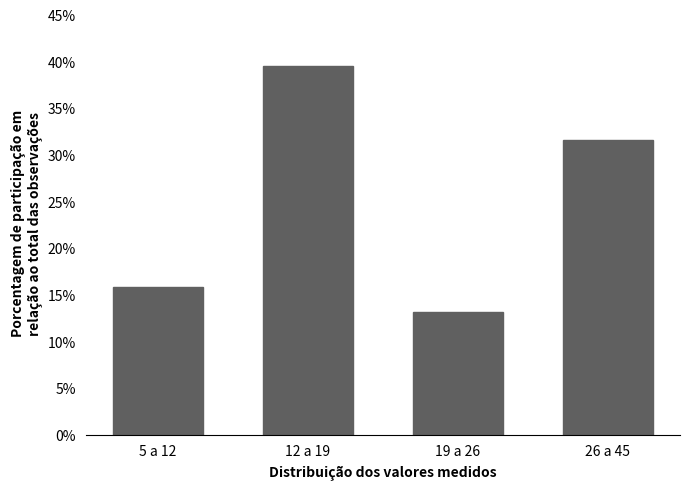

Reading left to right, transcribe all the data shown in this chart.

5 a 12=15.8	12 a 19=39.5	19 a 26=13.2	26 a 45=31.6